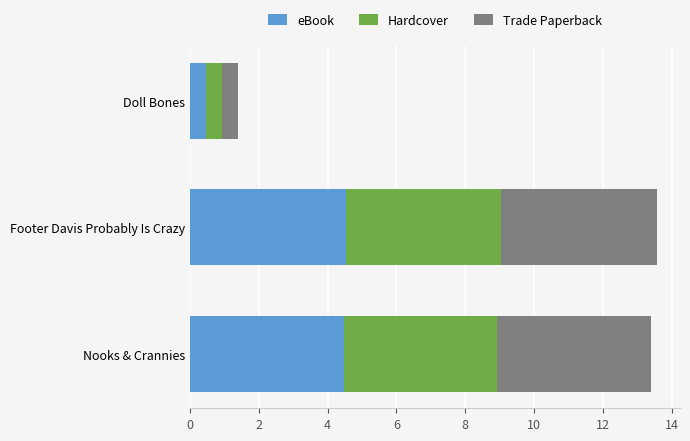

What is the approximate value of eBook at Doll Bones?

0.5